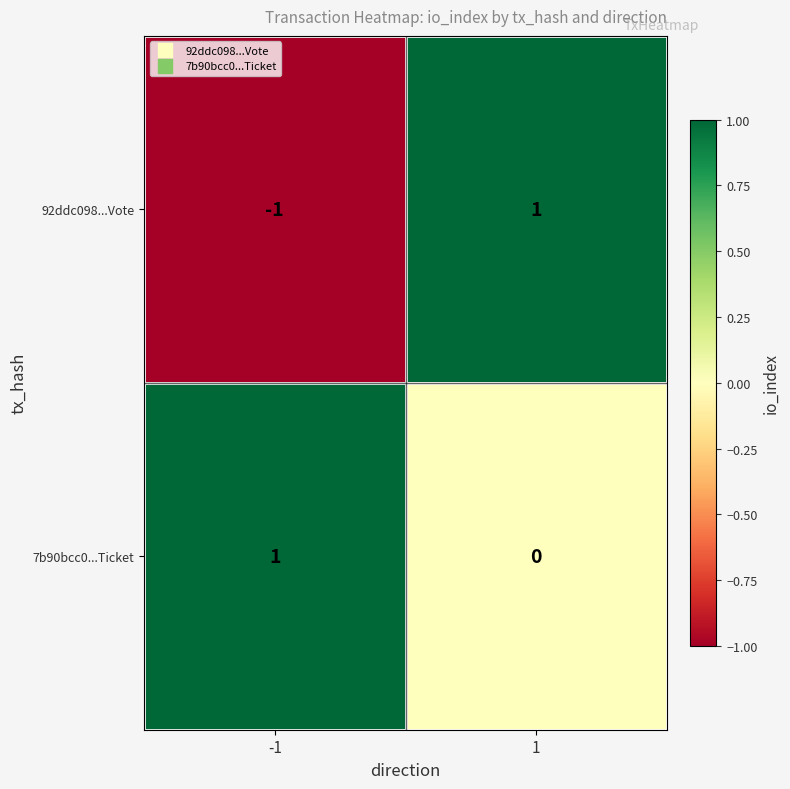

Between -1 and 1, which series saw the biggest shift?

92ddc098...Vote